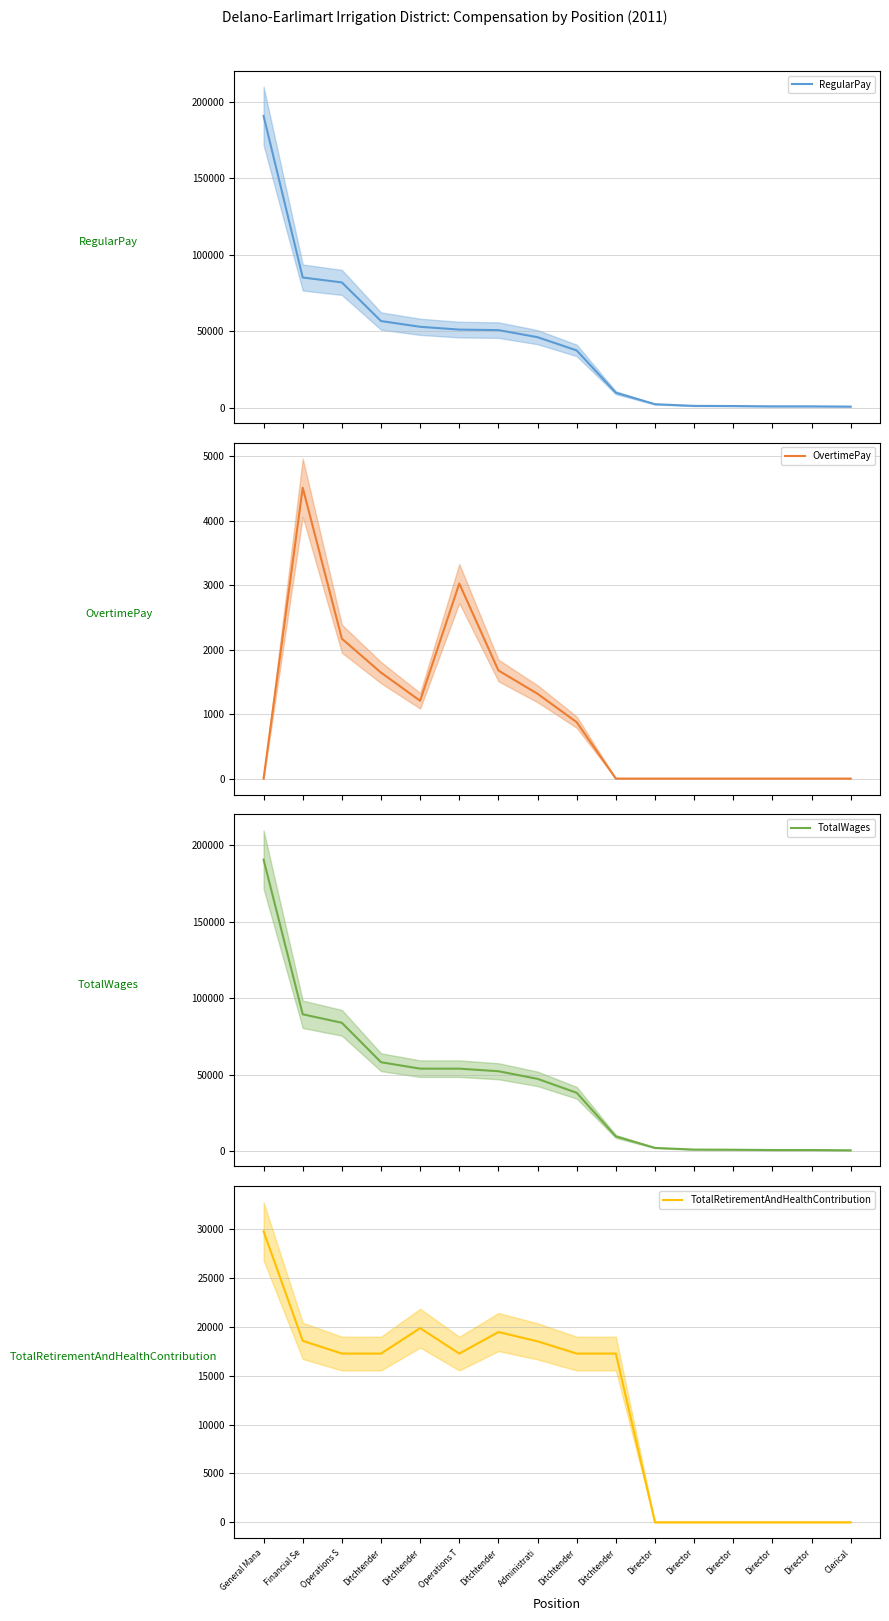

What is the spread (max minus min) of values at Clerical?

724